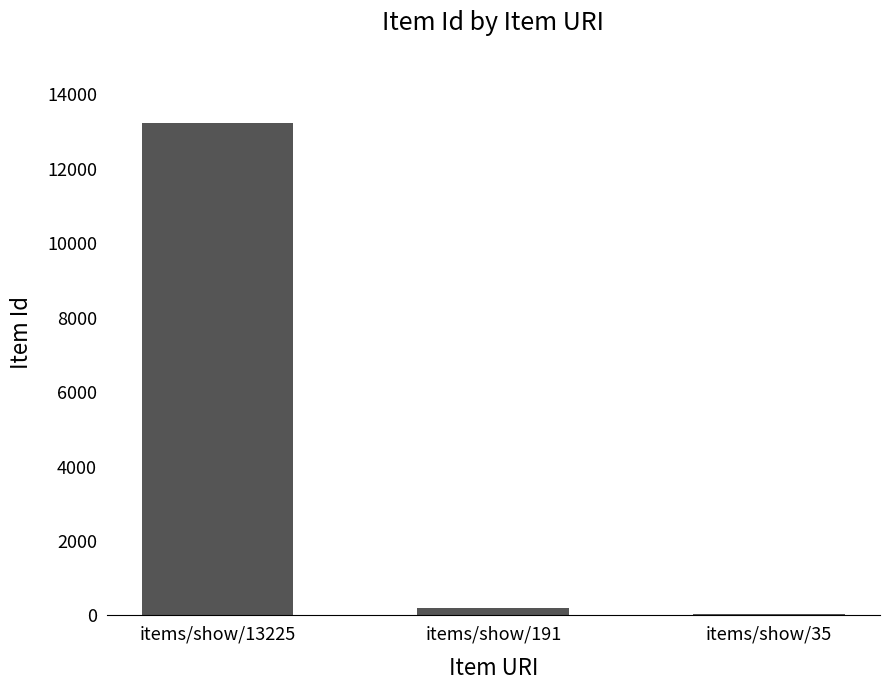

The value at items/show/13225 is 13225. True or false?

True